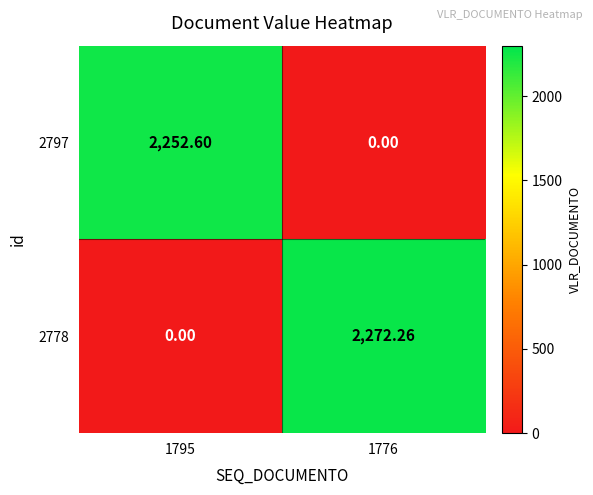

Count the number of categories in the chart.

2